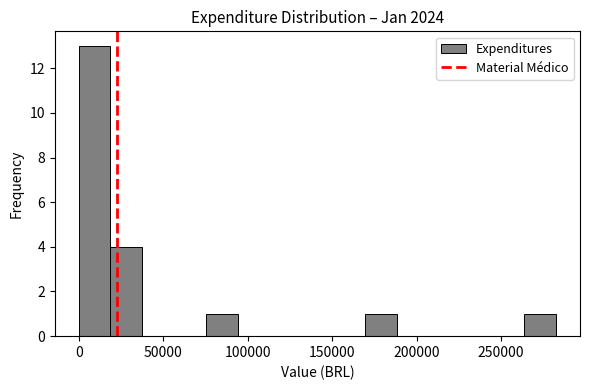

Read against the x-axis, roughly where is the centre of the tallest bar?

10000